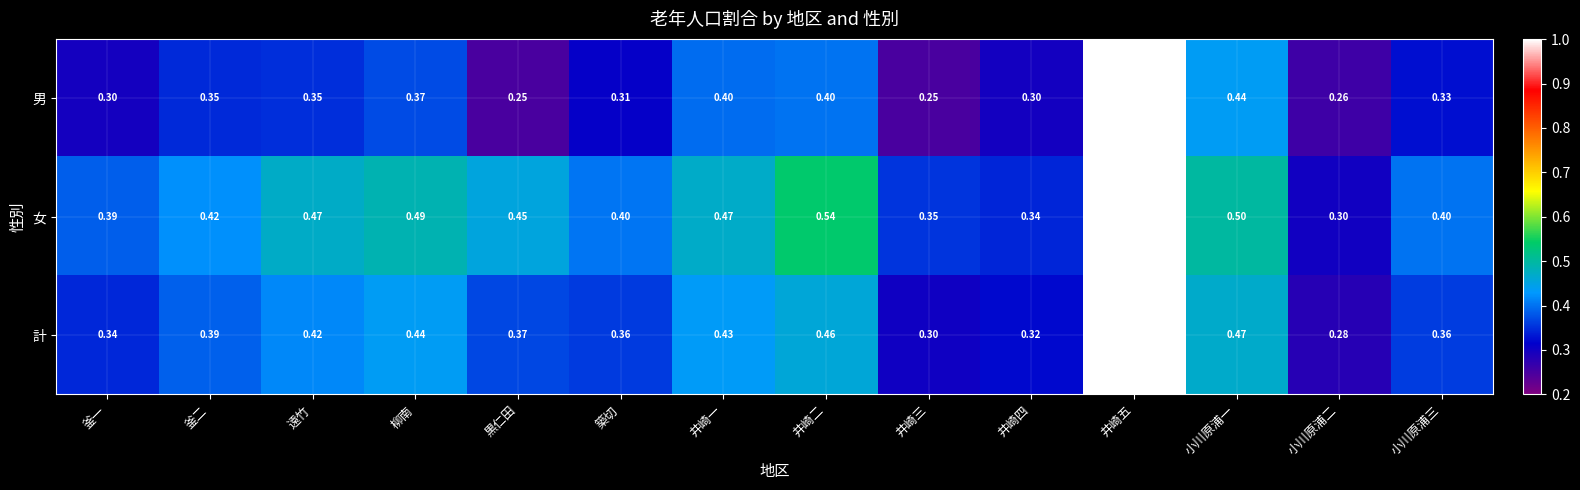

At 小川原浦一, list the series in order from smallest to largest.

男, 計, 女